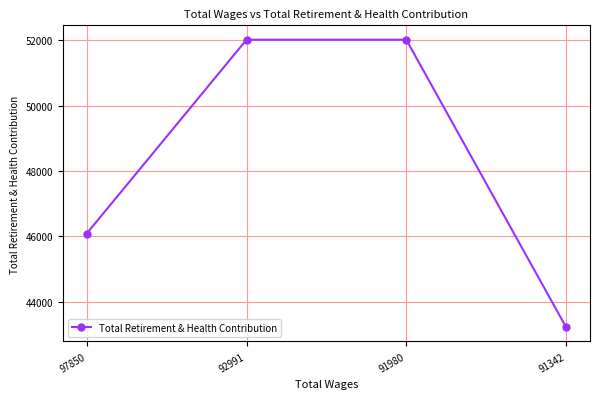

The chart shows a value of 52016 at 91980. True or false?

True